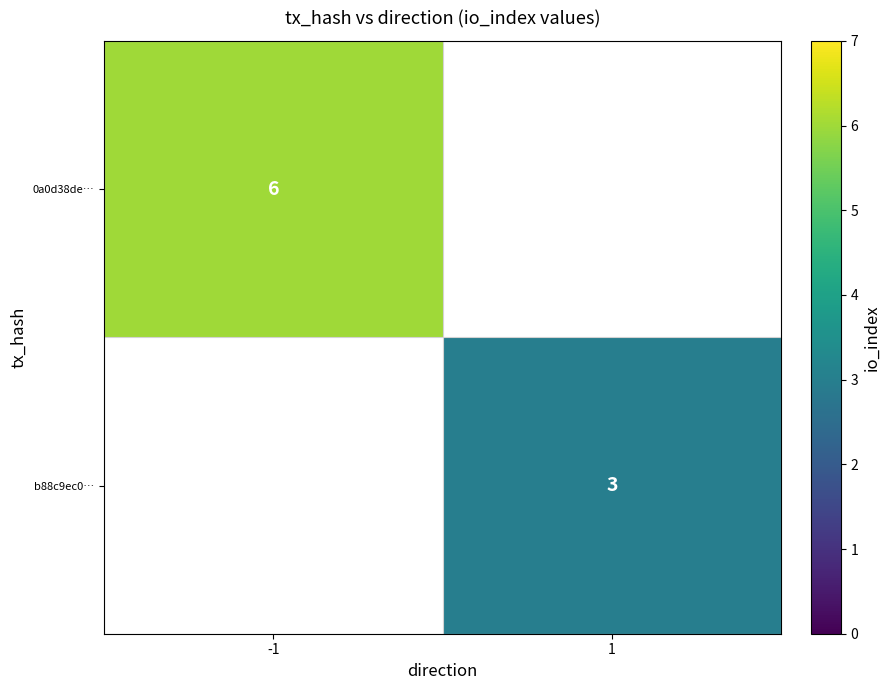

The b88c9ec0… series shows 3 at 1. True or false?

True